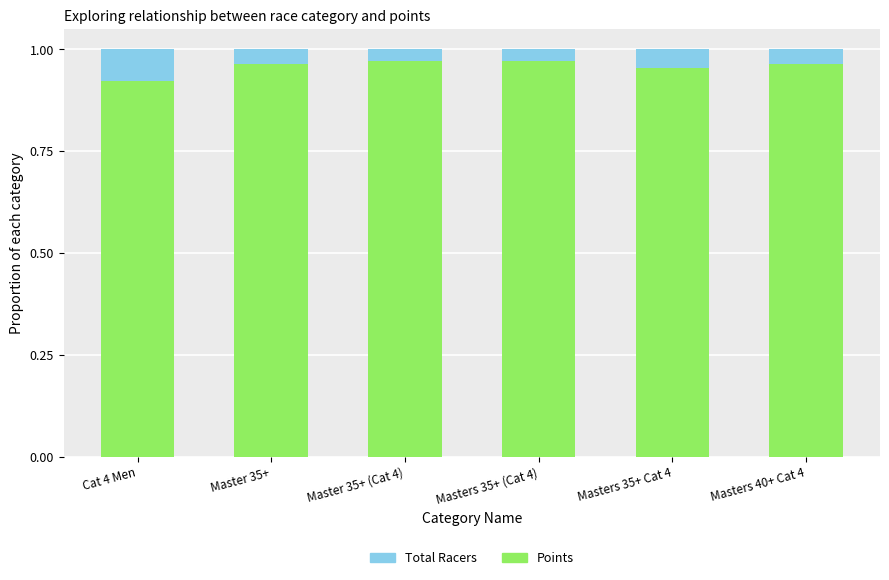

The value of Points at Masters 40+ Cat 4 is 1.4. True or false?

False